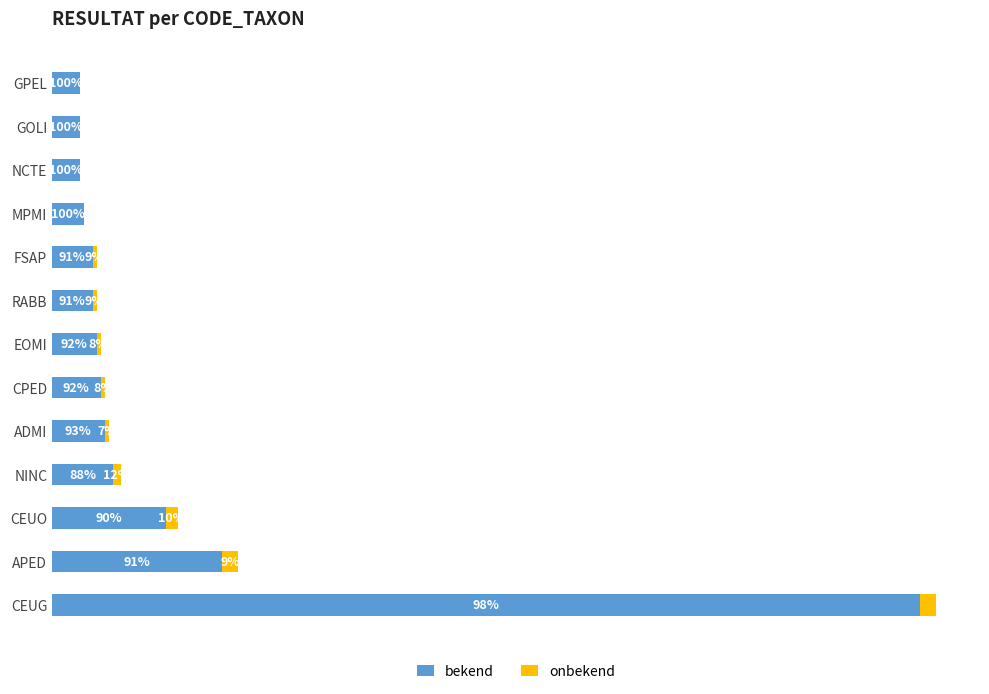

What is the value of the bekend bar at the 11th from the left?

7